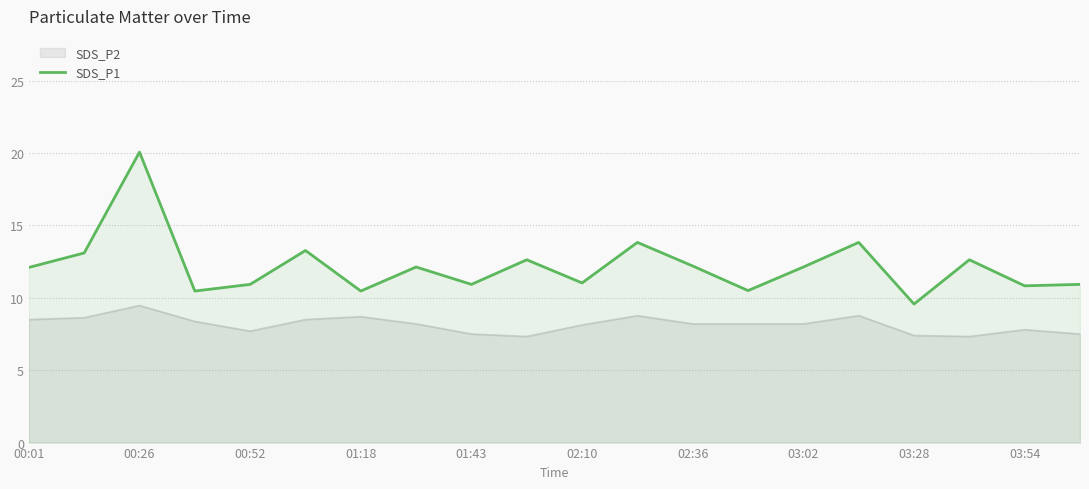

What is the minimum value for SDS_P2?

7.3